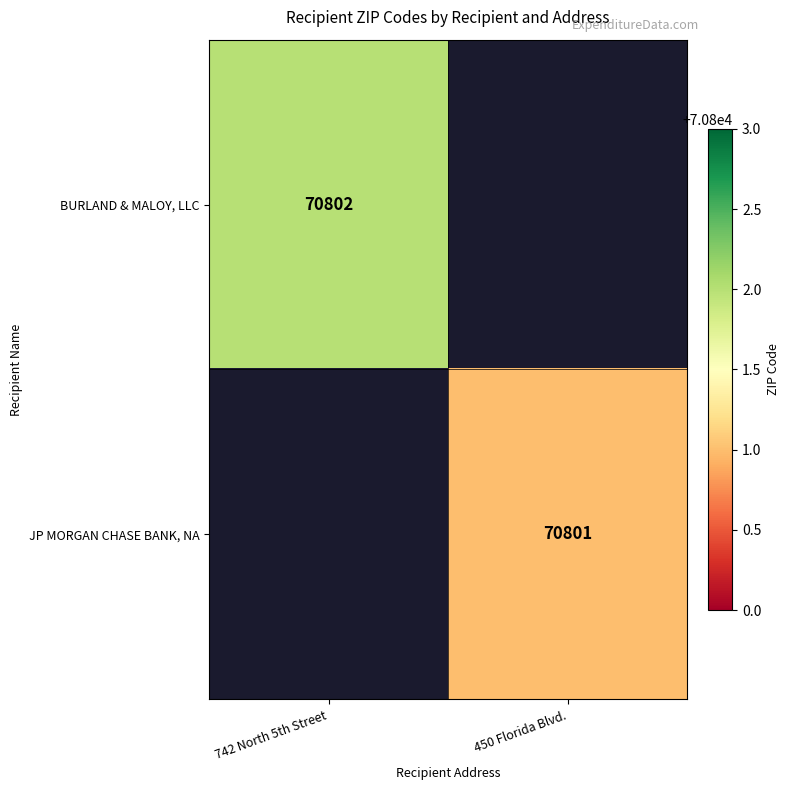

The value of BURLAND & MALOY, LLC at 742 North 5th Street is 70802. True or false?

True